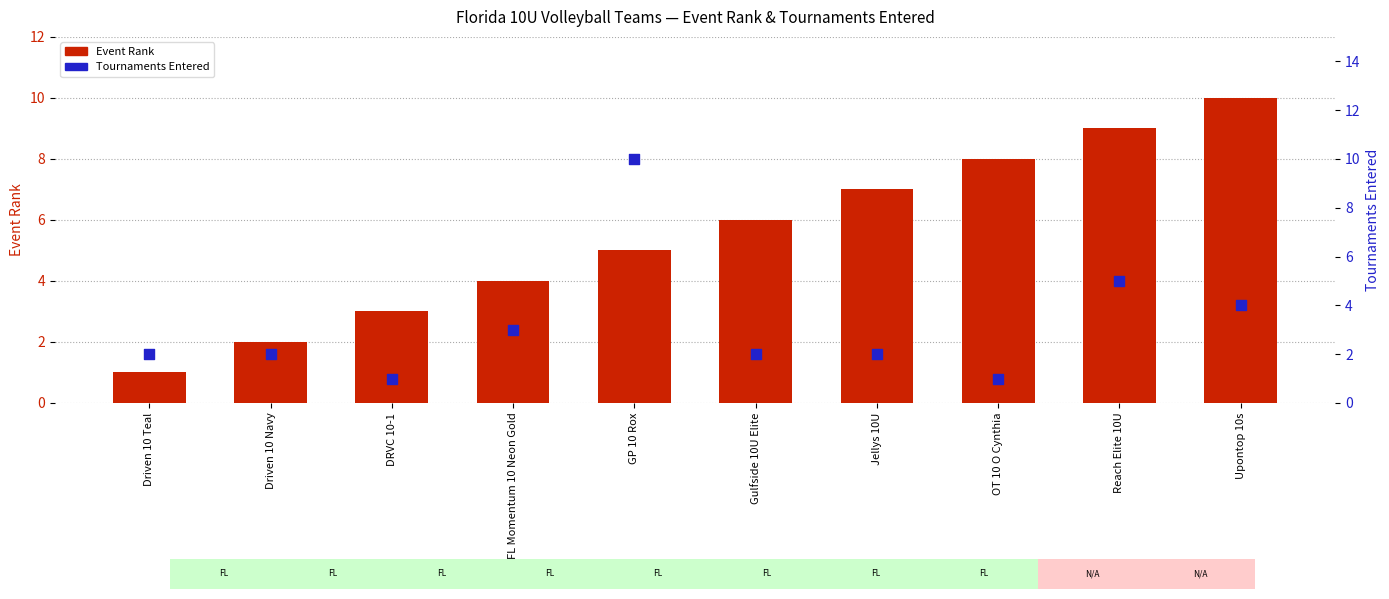

Which series has the largest total across all categories?

Event Rank